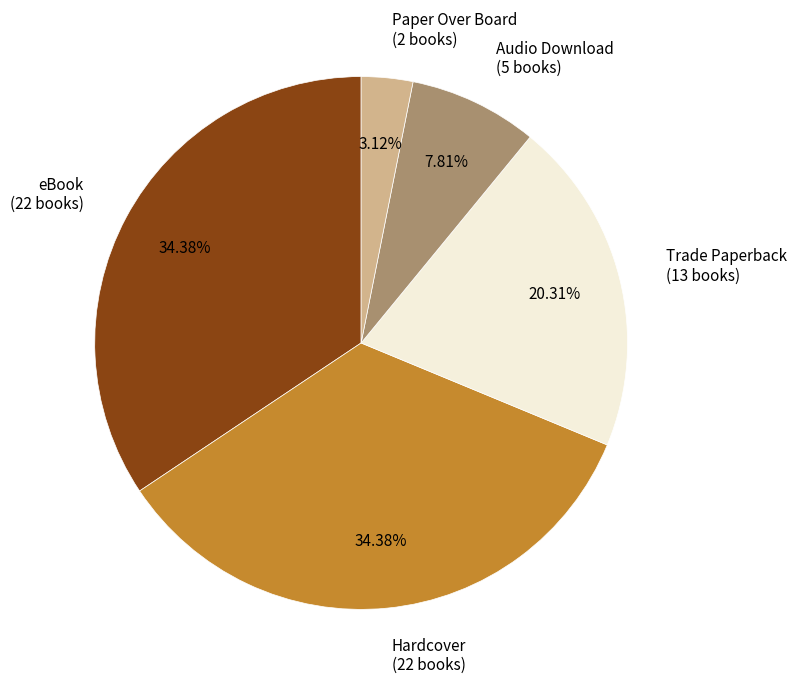

To the nearest percent, what percentage of the pie is Hardcover?

34%